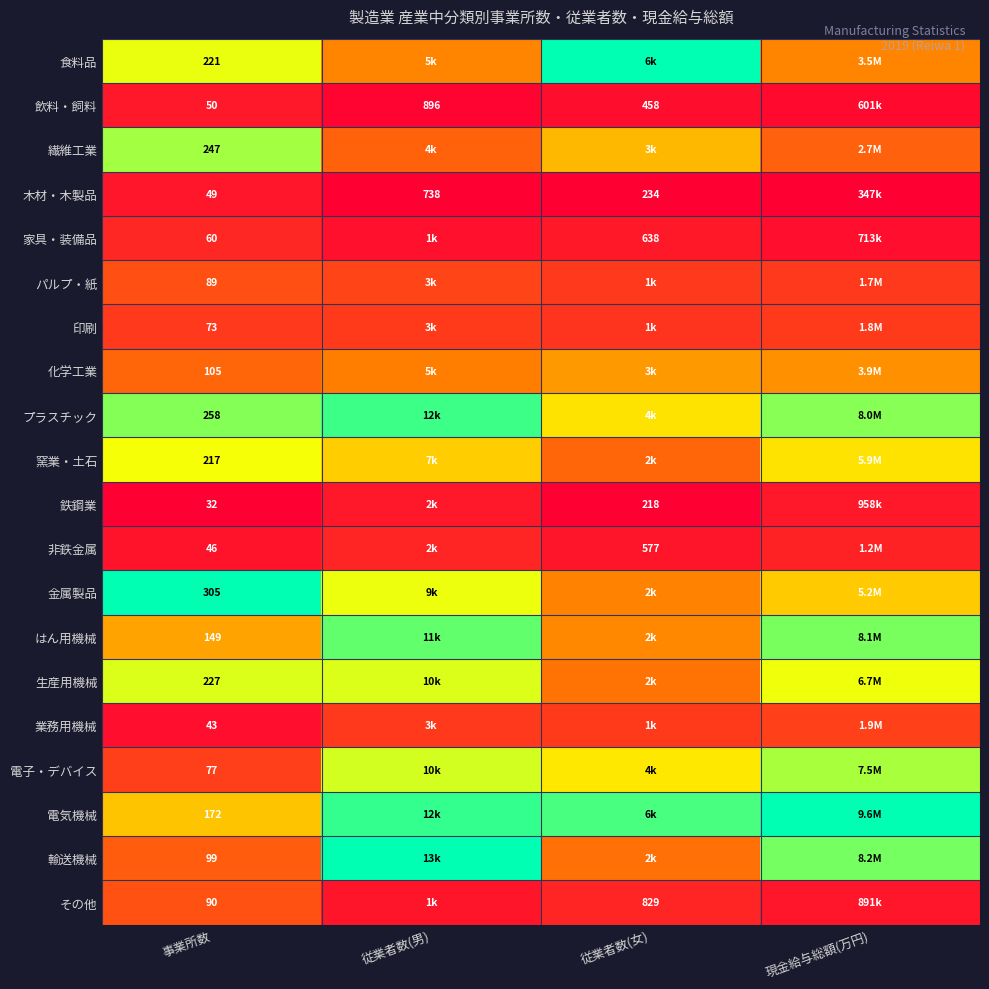

Rank the series at 従業者数(男) from highest to lowest value.

輸送機械, 電気機械, プラスチック, はん用機械, 電子・デバイス, 生産用機械, 金属製品, 窯業・土石, 食料品, 化学工業, 繊維工業, パルプ・紙, 印刷, 業務用機械, 非鉄金属, 鉄鋼業, その他, 家具・装備品, 飲料・飼料, 木材・木製品